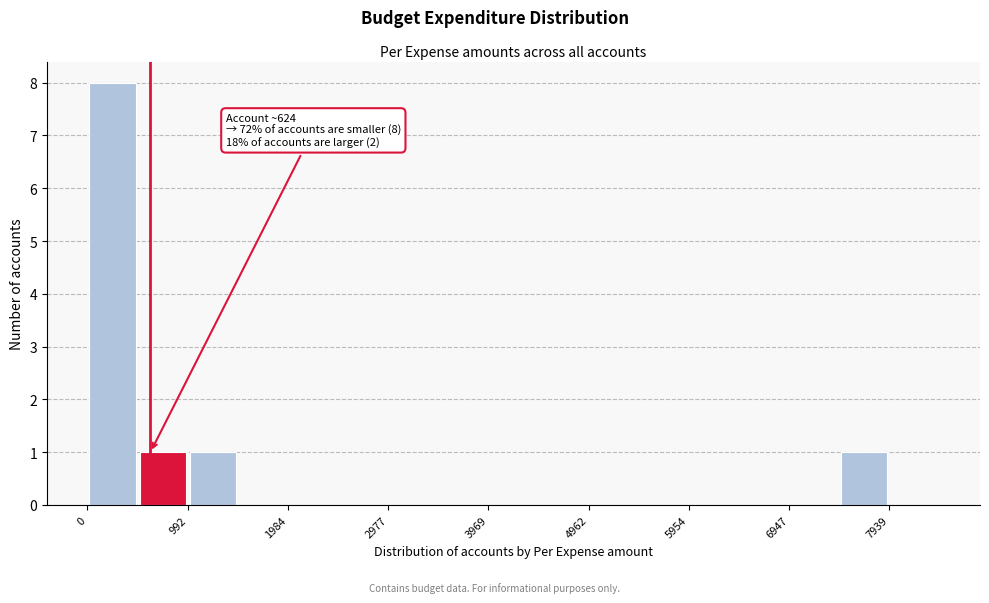

Over which range of the x-axis is the bar tallest?

0 to 500